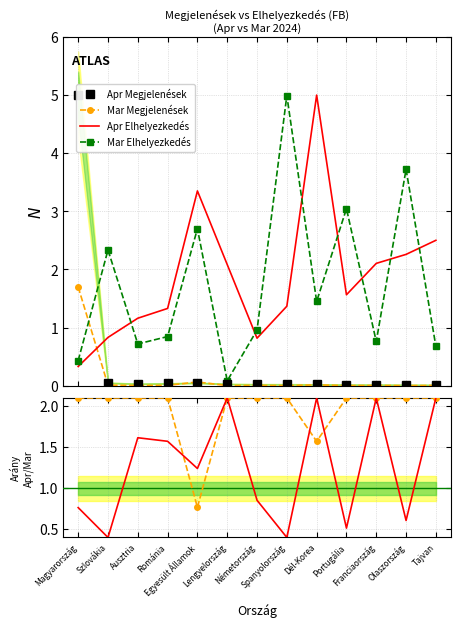

True or false: Apr Elhelyezkedés and Mar Megjelenések cross at least once.

True